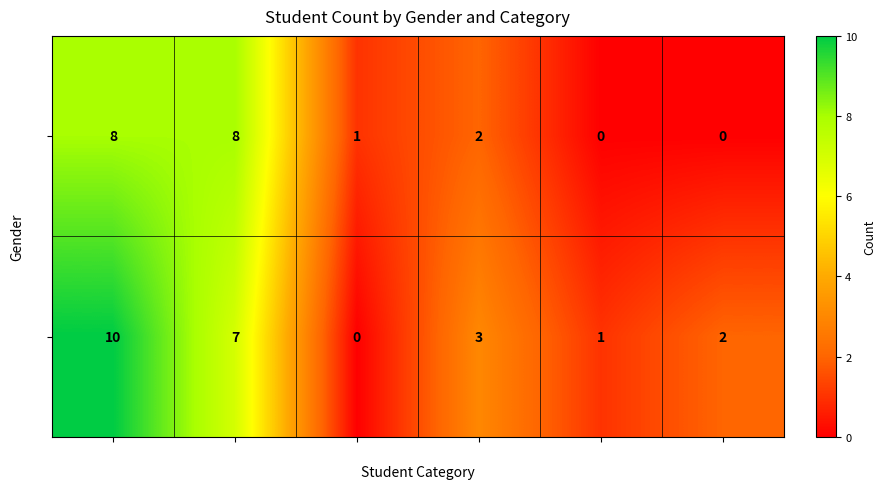

What is the average value of the F series?

4